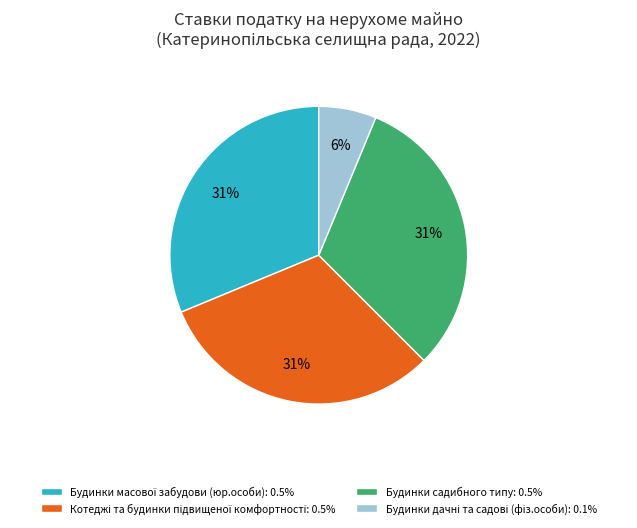

To the nearest percent, what is the average slice percentage?

25%